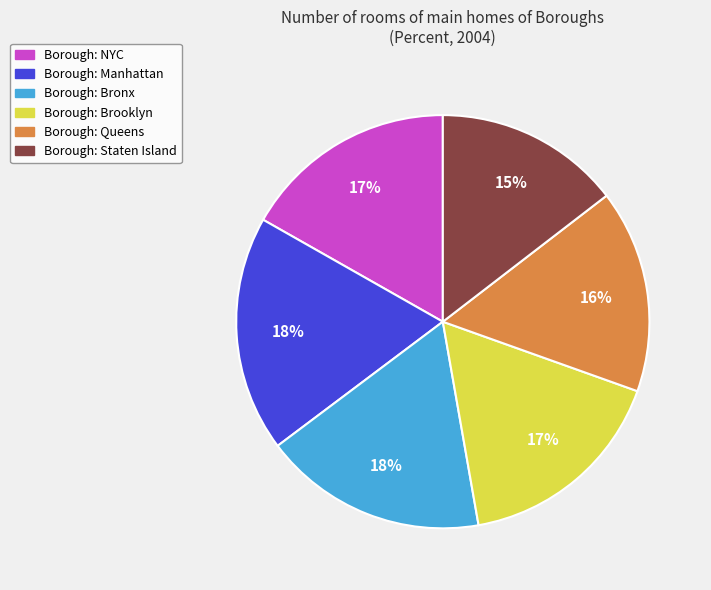

Is there a majority slice in this chart?

No